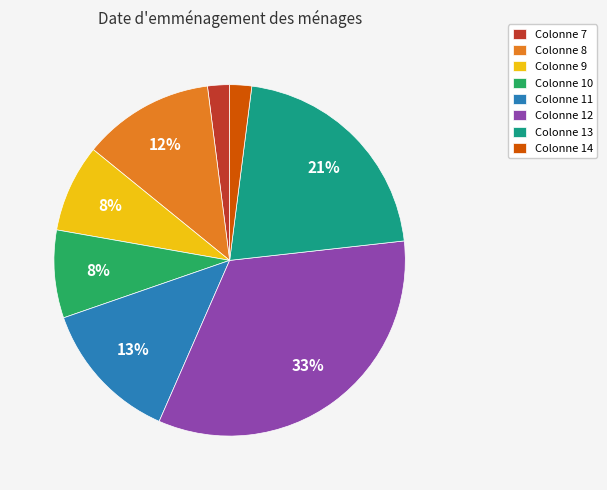

Between Colonne 7 and Colonne 13, which is larger?

Colonne 13